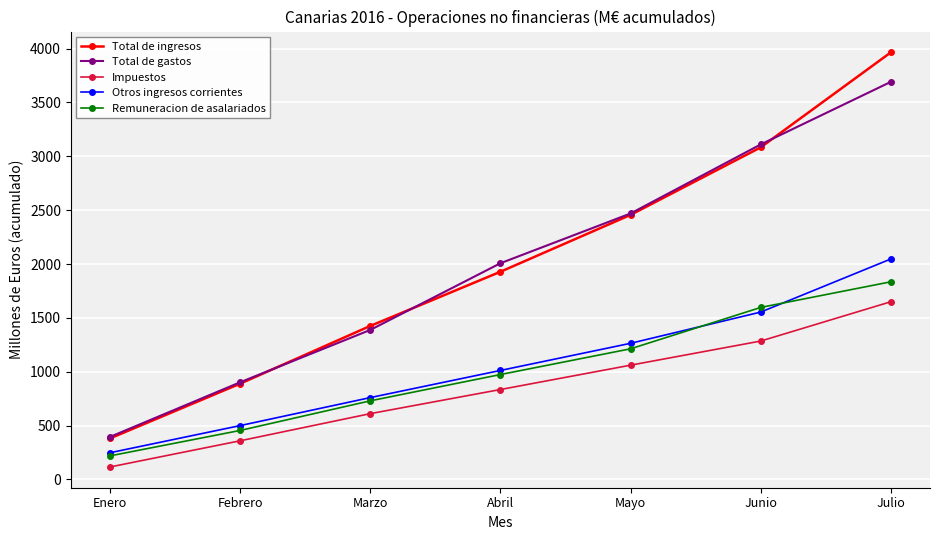

Where is Impuestos nearest to the value 883?

Abril